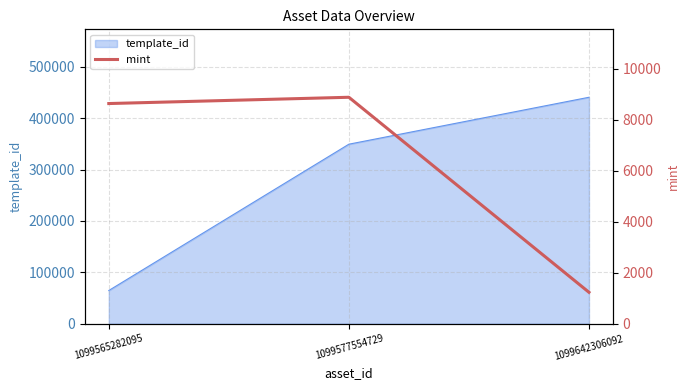

Where is template_id nearest to the value 252773?

1099577554729